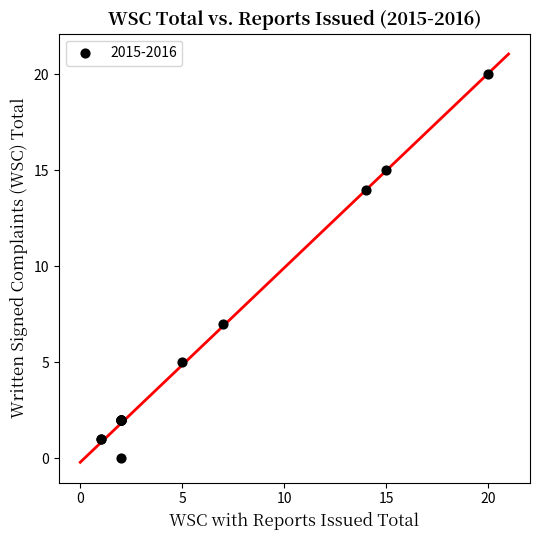

What Y value in the scatter plot is closest to 10?

7